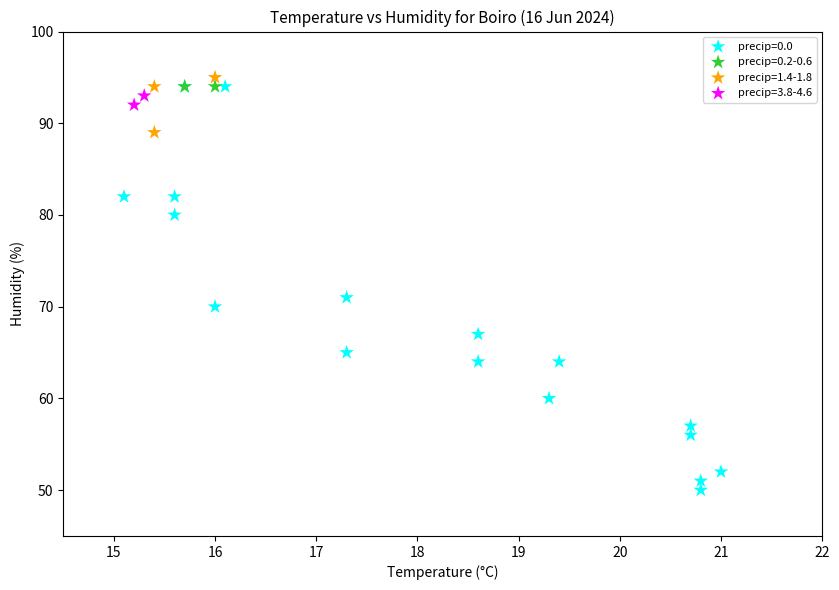

Which series contains the lowest Y value?

precip=0.0